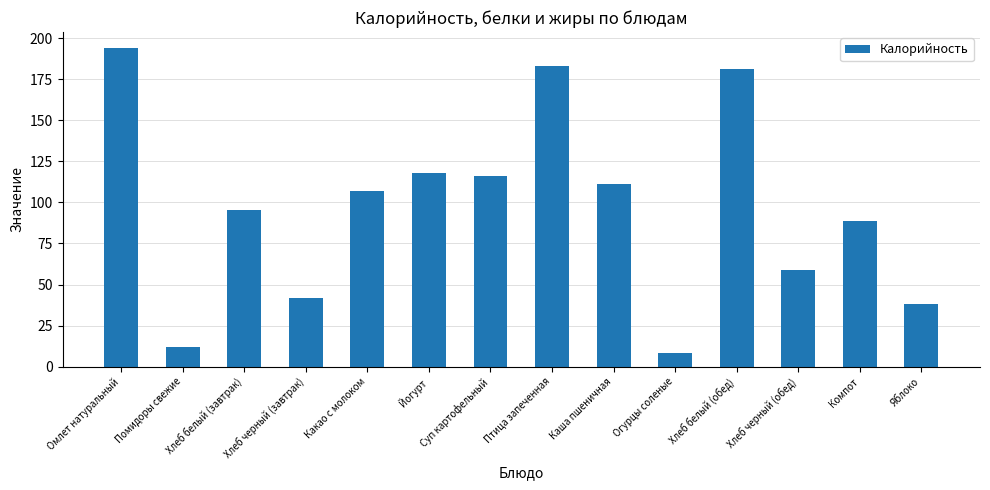

What value does the data have at Хлеб черный (завтрак)?

42.0